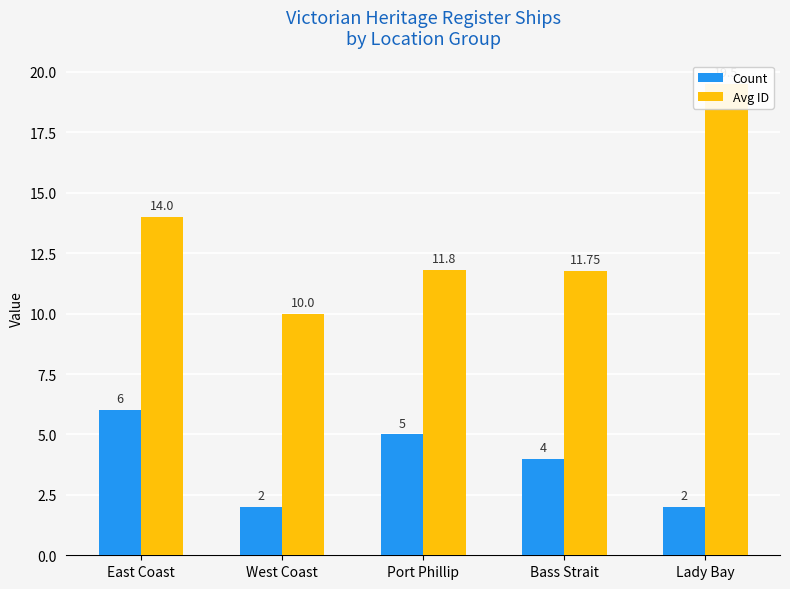

Reading right to left, what are all the values shown in this chart?

Count: Lady Bay=2.0	Bass Strait=4.0	Port Phillip=5.0	West Coast=2.0	East Coast=6.0
Avg ID: Lady Bay=19.5	Bass Strait=11.8	Port Phillip=11.8	West Coast=10.0	East Coast=14.0